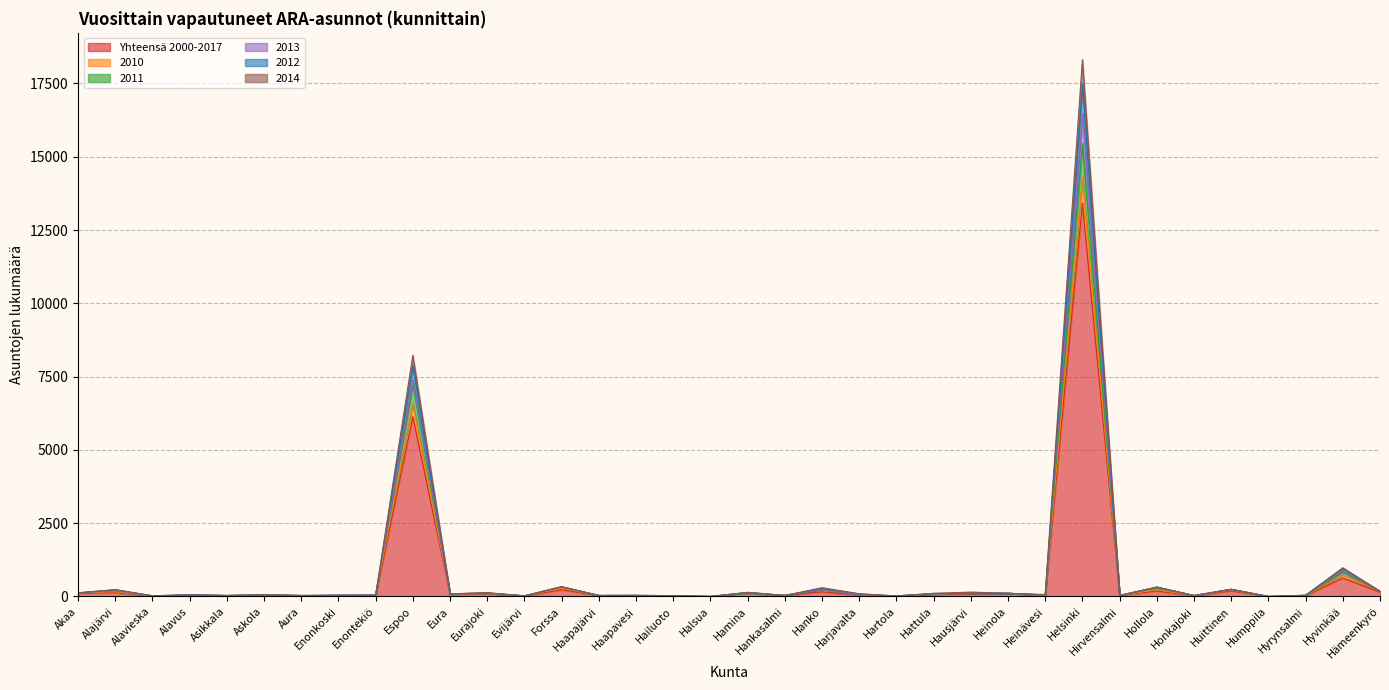

What is the total value across all series at Helsinki?

18310